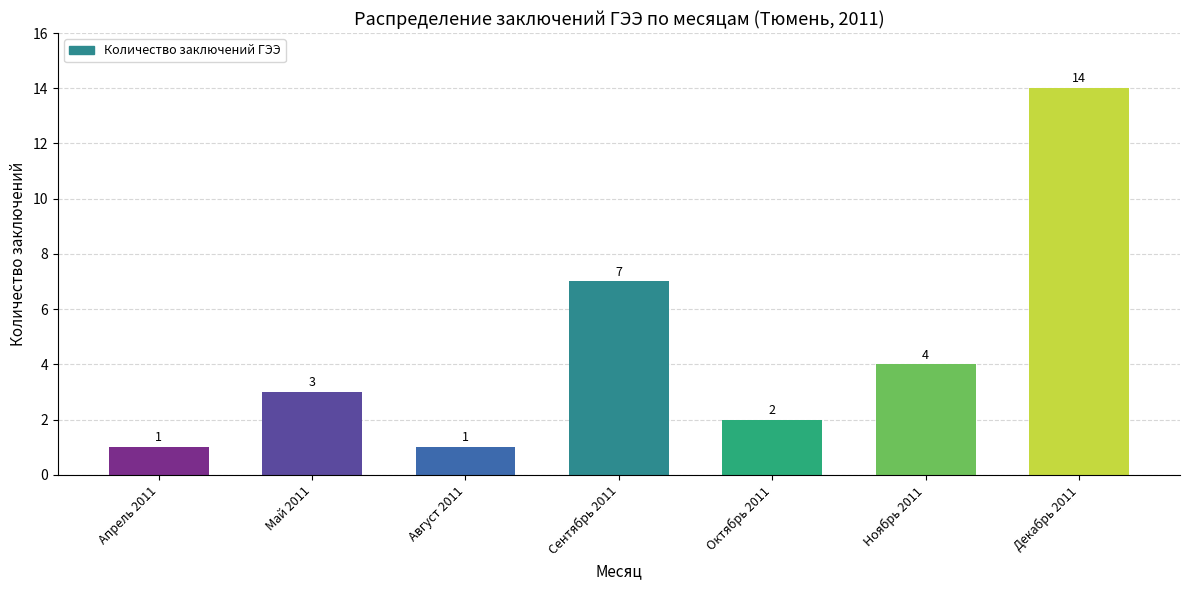

What is the maximum value shown in the chart?

14